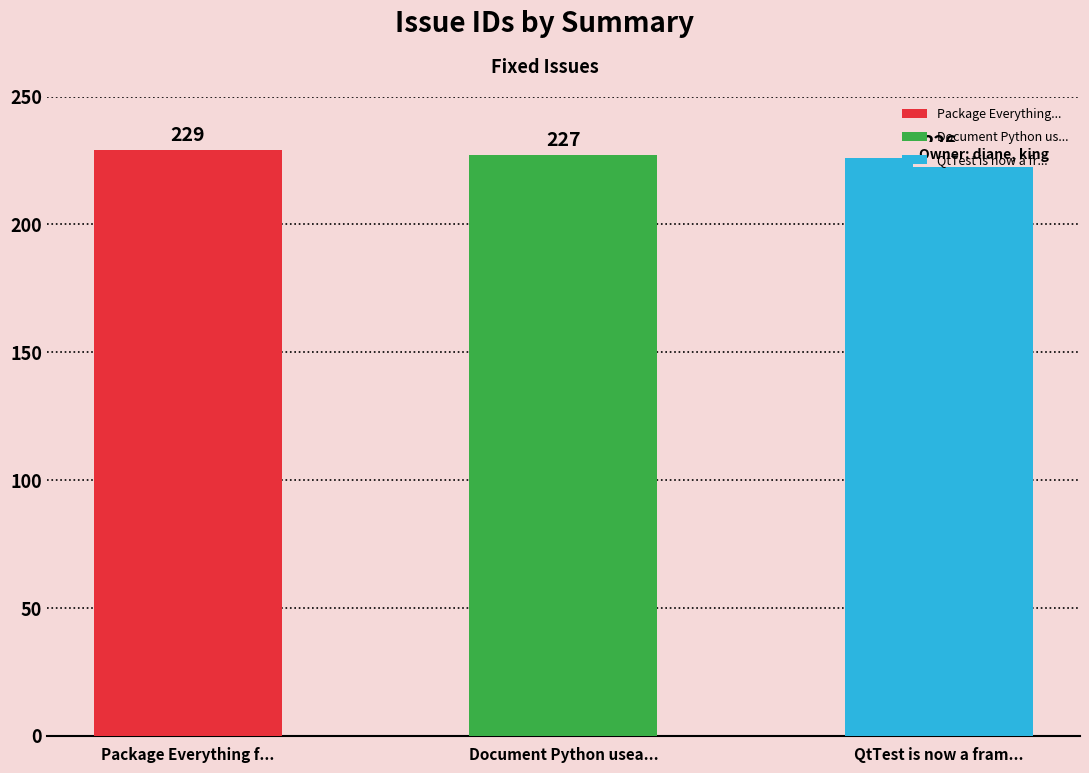

Reading left to right, transcribe all the data shown in this chart.

Package Everything f...=229	Document Python usea...=227	QtTest is now a fram...=226